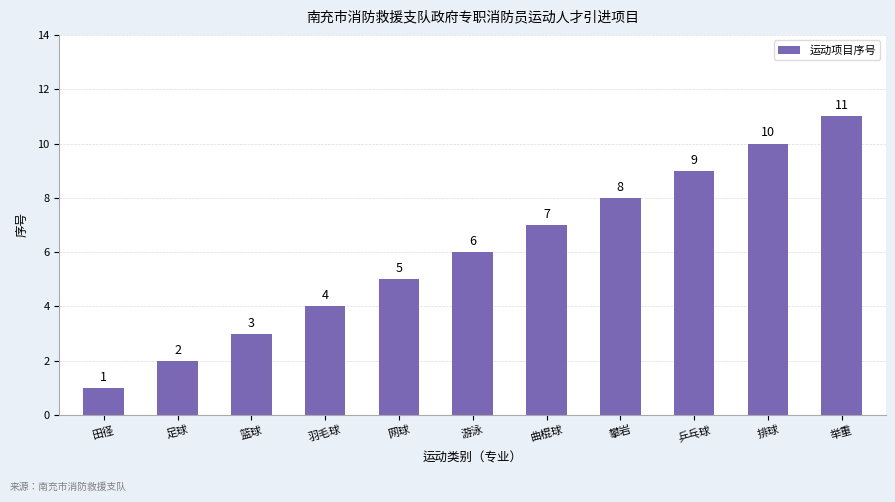

Where is the data nearest to the value 6?

游泳